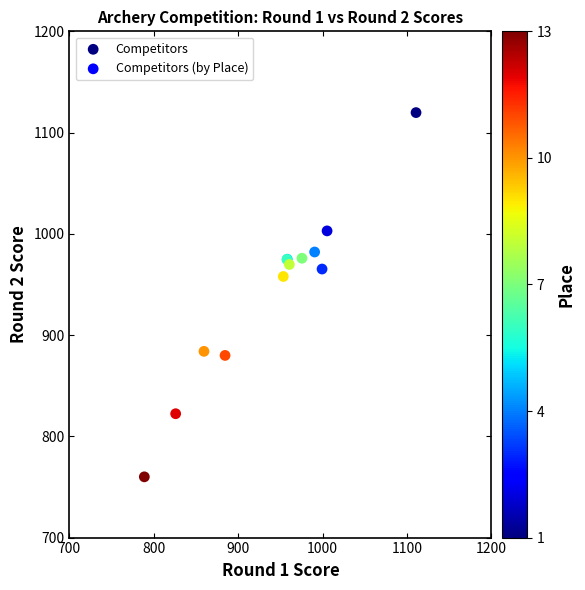

What Y value in the scatter plot is closest to 939?

957.9